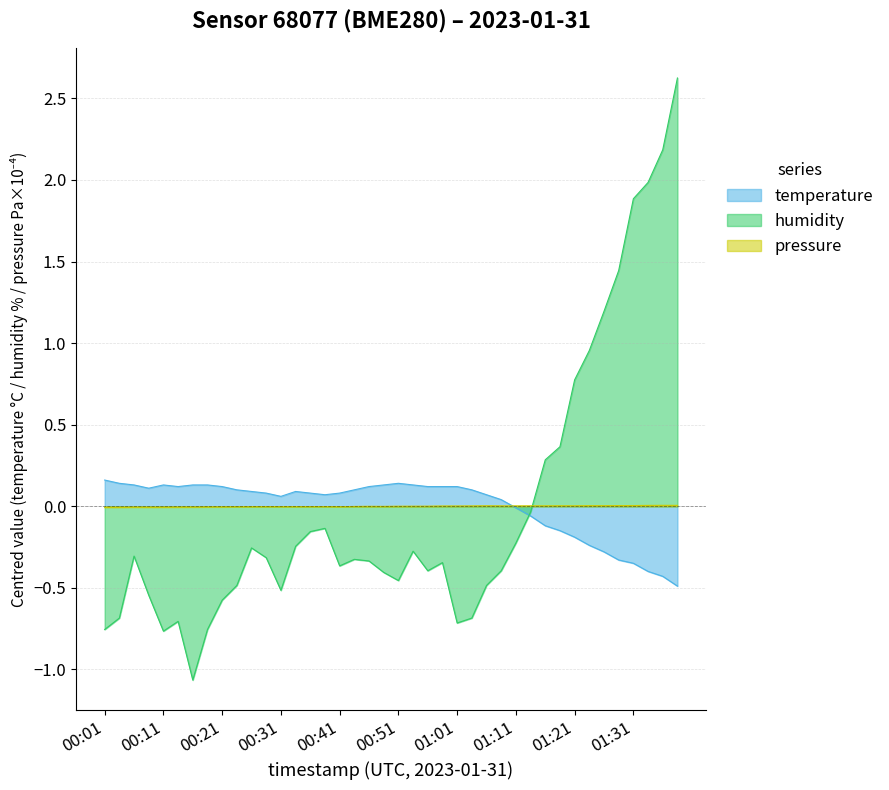

Where do temperature and pressure_norm first cross each other?

01:08 and 01:11